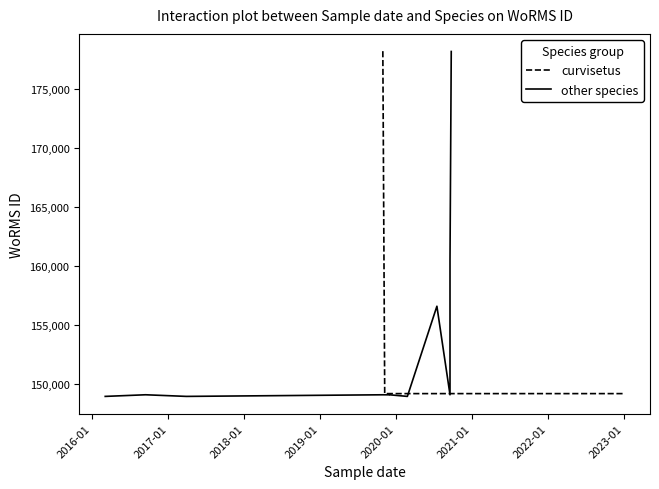

What is the value of the 16th point from the left?

149221